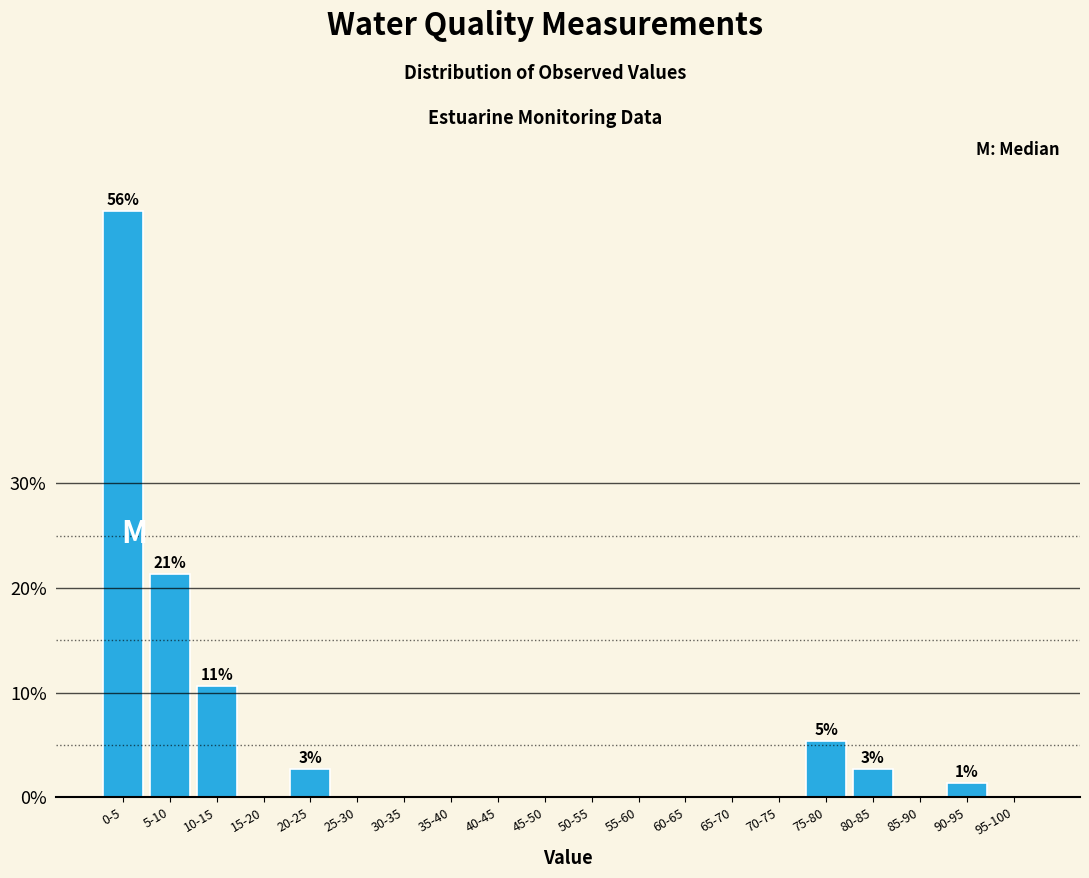

Reading right to left, list all the values displayed in this chart.

95-100=0.0	90-95=1.3	85-90=0.0	80-85=2.7	75-80=5.3	70-75=0.0	65-70=0.0	60-65=0.0	55-60=0.0	50-55=0.0	45-50=0.0	40-45=0.0	35-40=0.0	30-35=0.0	25-30=0.0	20-25=2.7	15-20=0.0	10-15=10.7	5-10=21.3	0-5=56.0